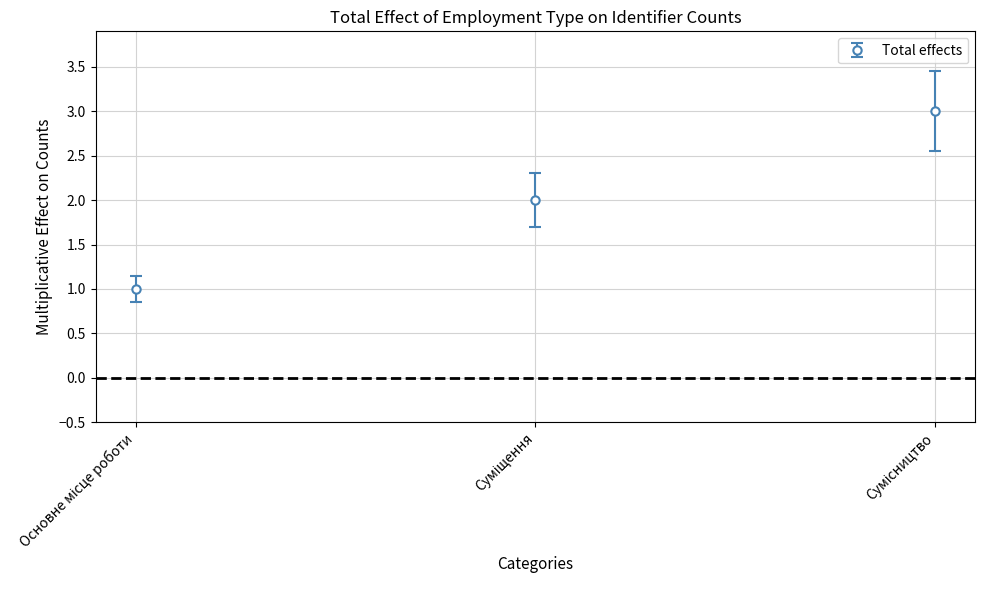

What is the average value?

2